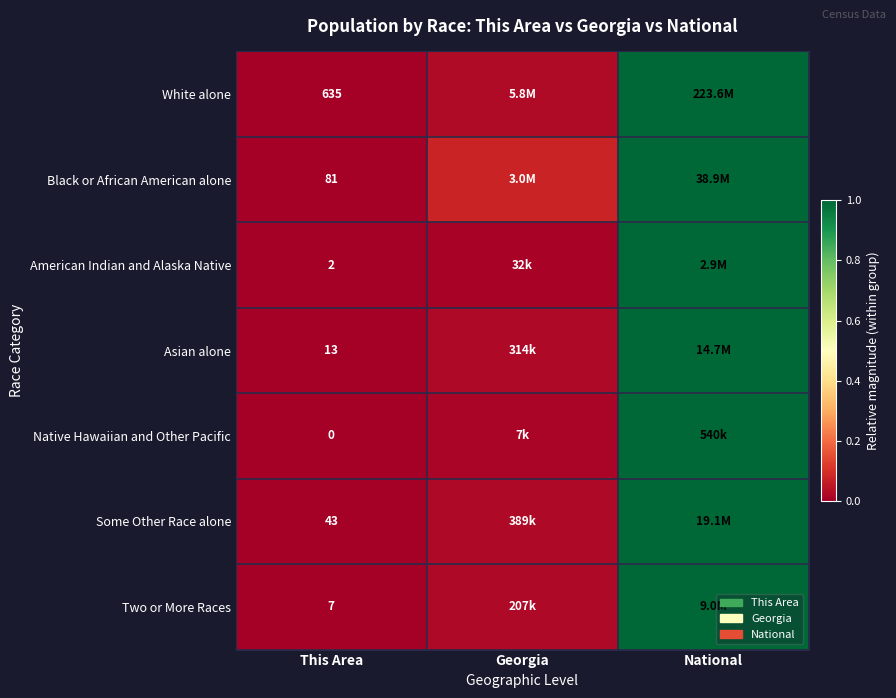

Is the value of White alone at This Area greater than the value of Asian alone at This Area?

Yes